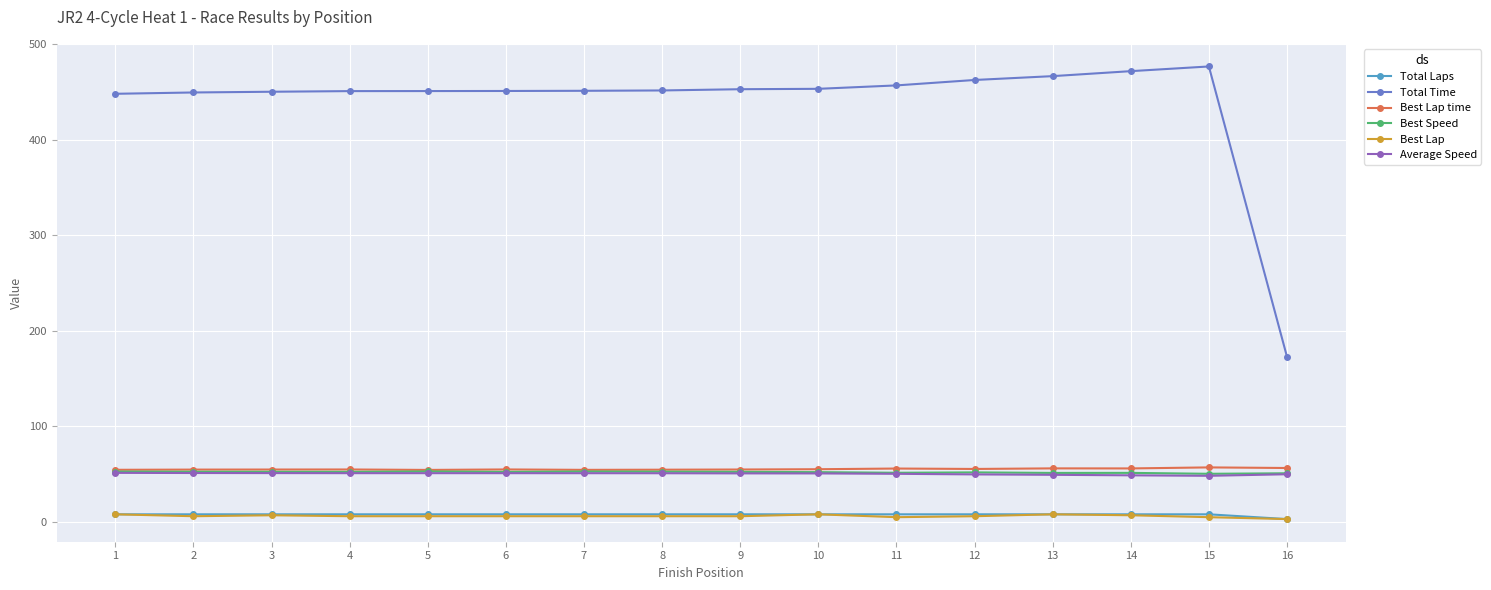

What is the difference between the Total Time values at 1 and 7?

3.1